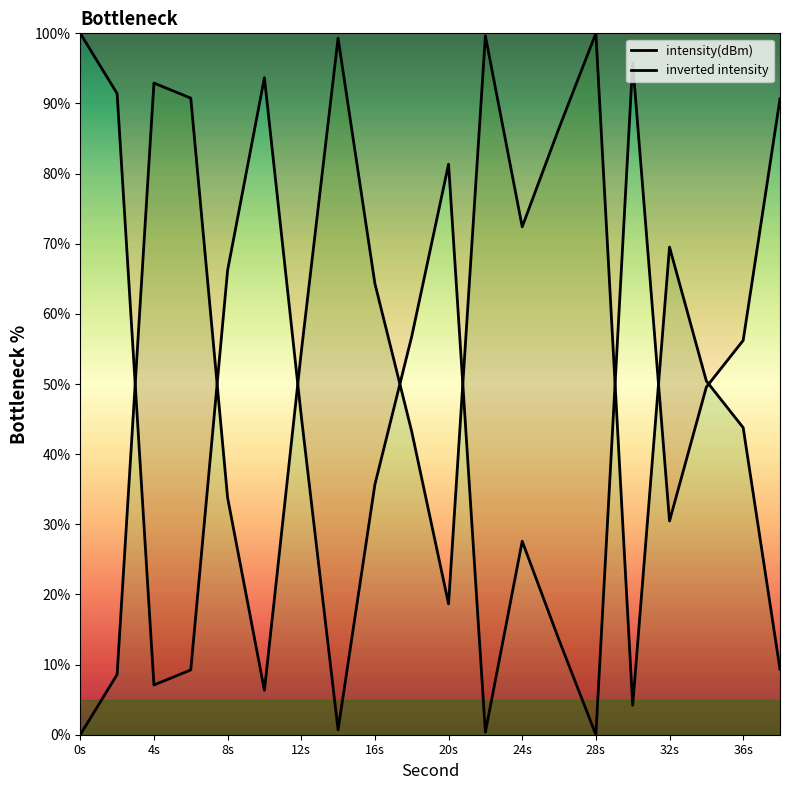

Does the chart display data point markers on the line(s)?

No